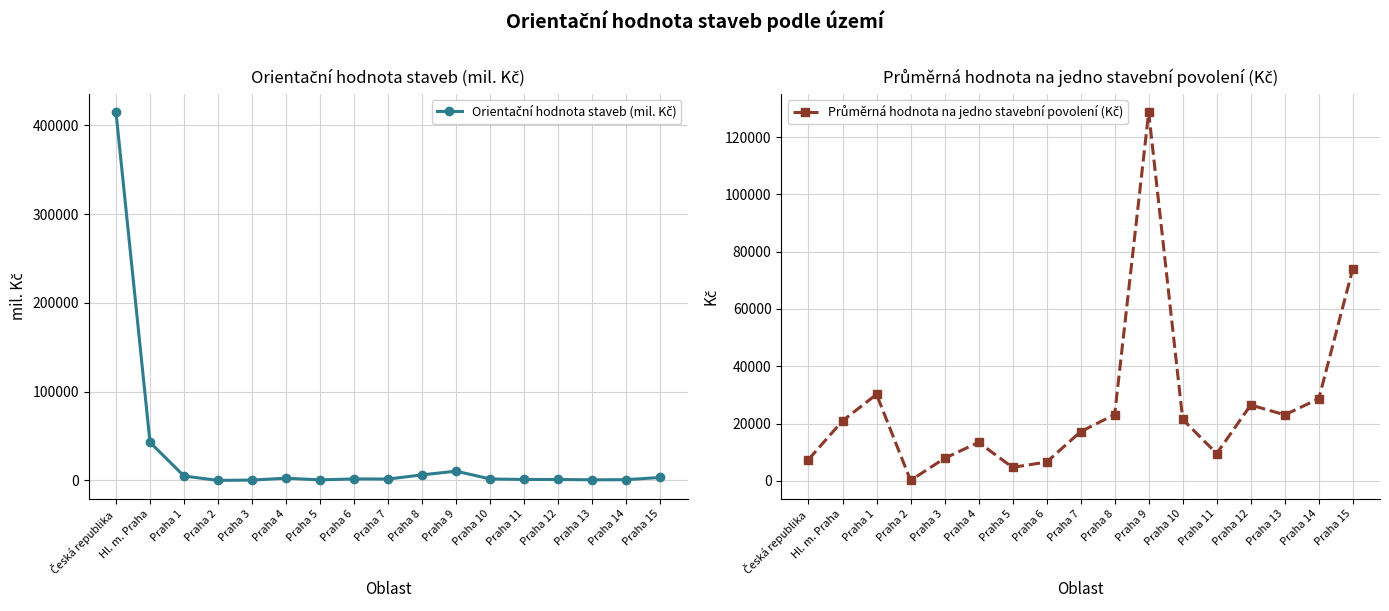

What is the total value across all series at Praha 7?

18721.0